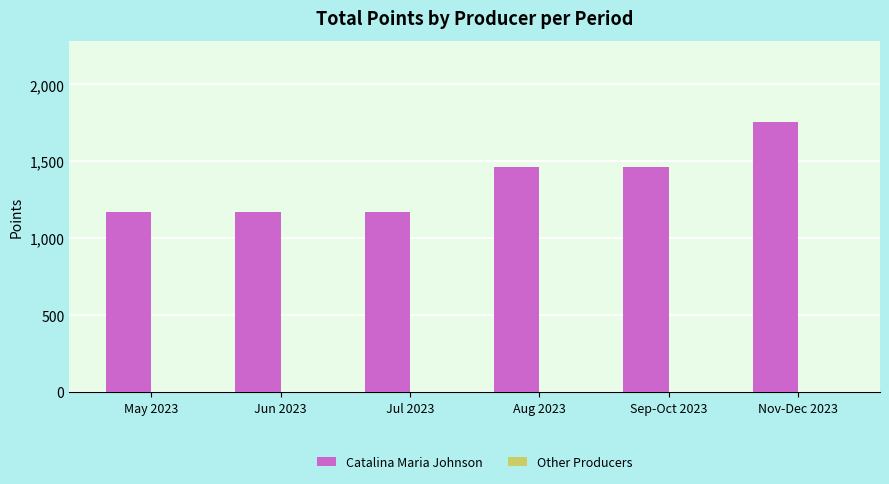

What is the value of the 3rd bar from the left?

1172